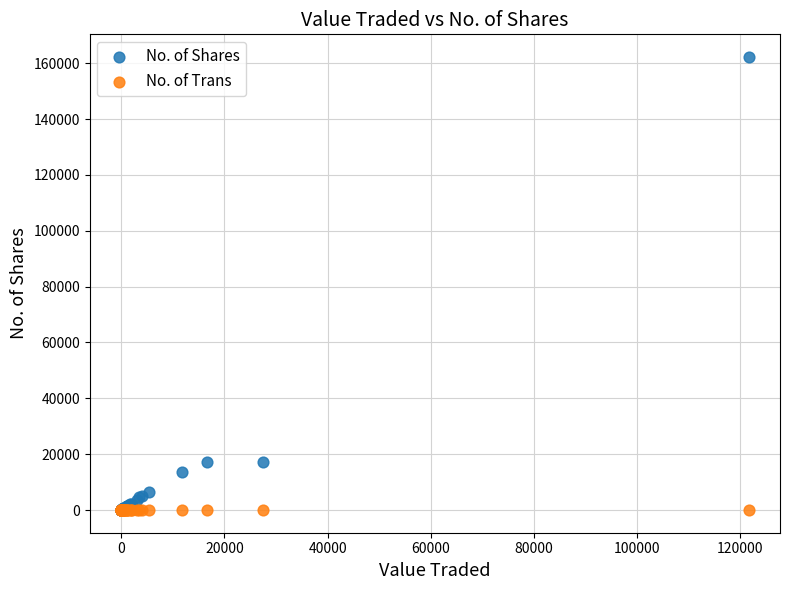

Which series contains the highest Y value?

No. of Shares